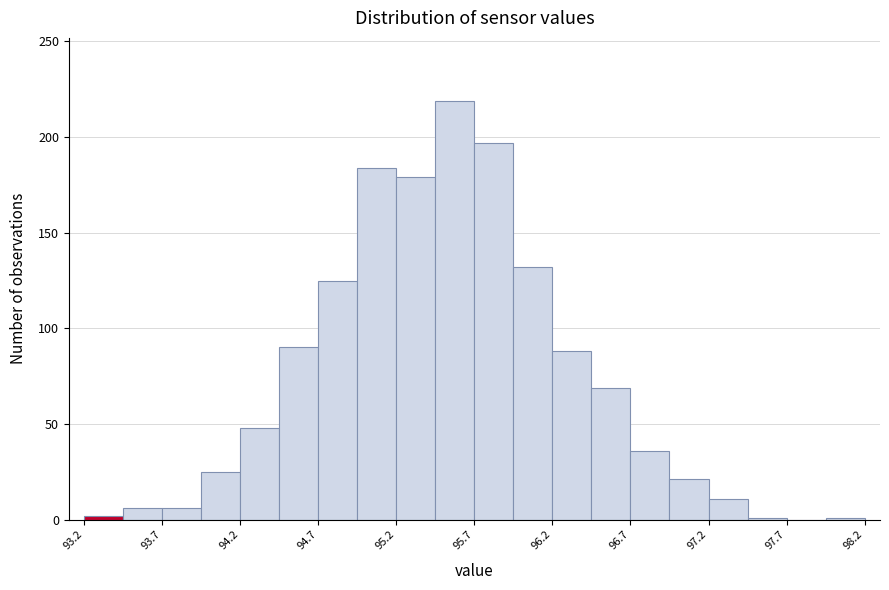

Read against the x-axis, roughly where is the centre of the tallest bar?

95.6